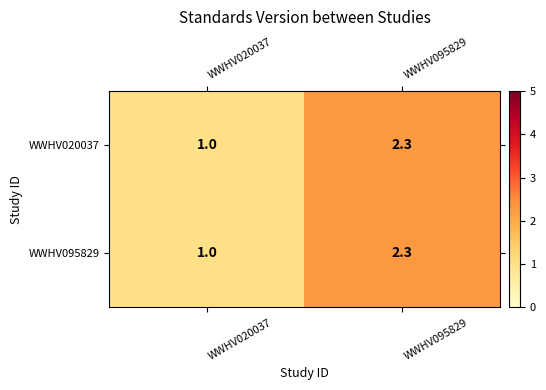

Where does the WWHV095829 series first go above 2?

WWHV095829